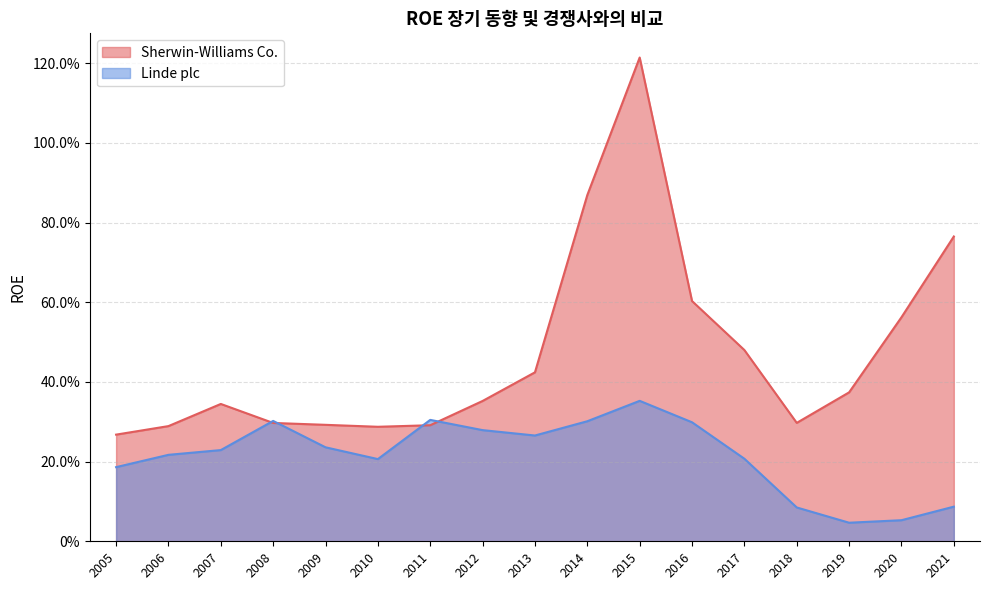

How many Linde plc values are between 0 and 1?

17